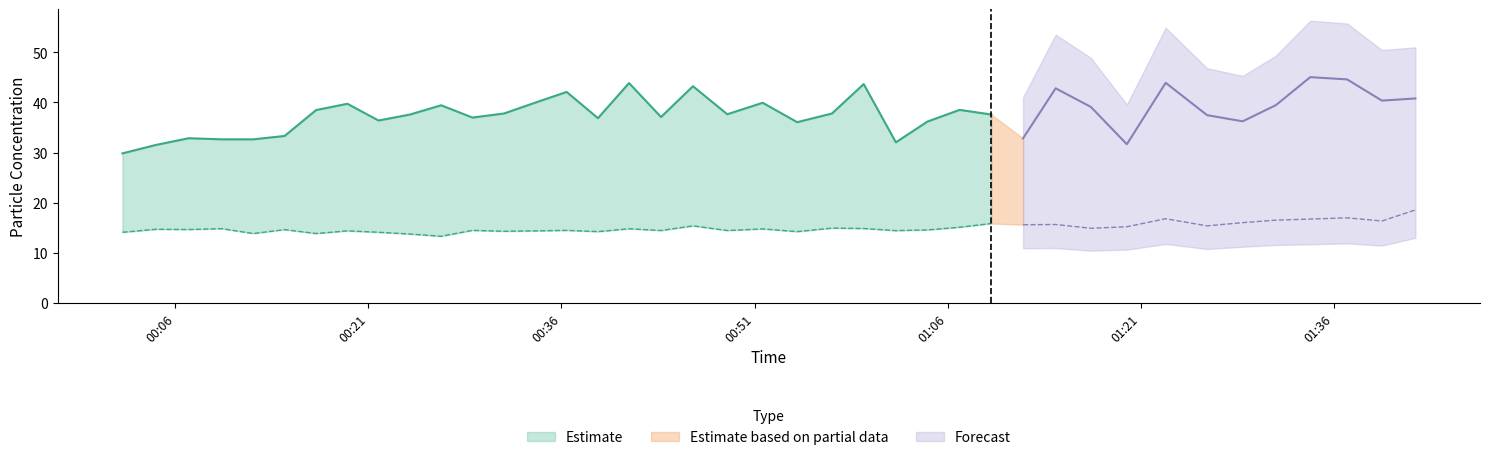

What is the greatest value displayed?

45.0